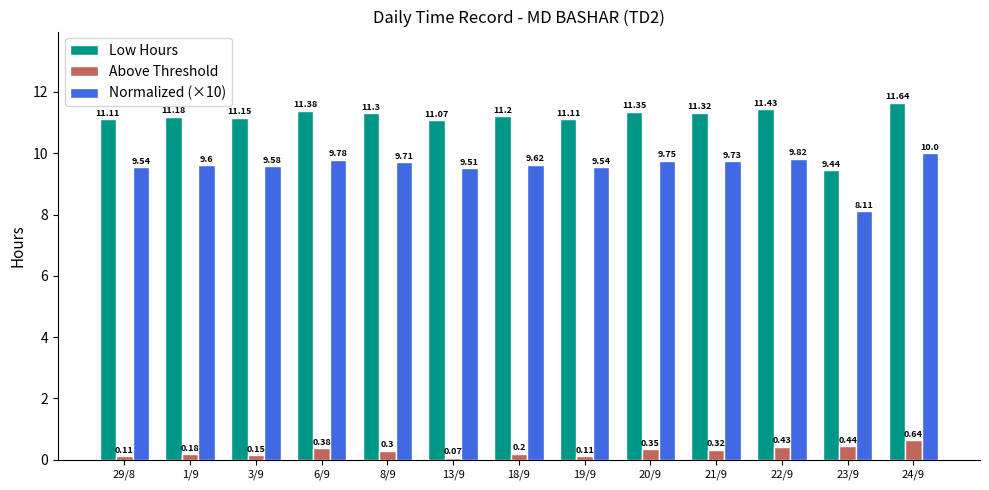

Which series has the widest spread of values?

Low Hours